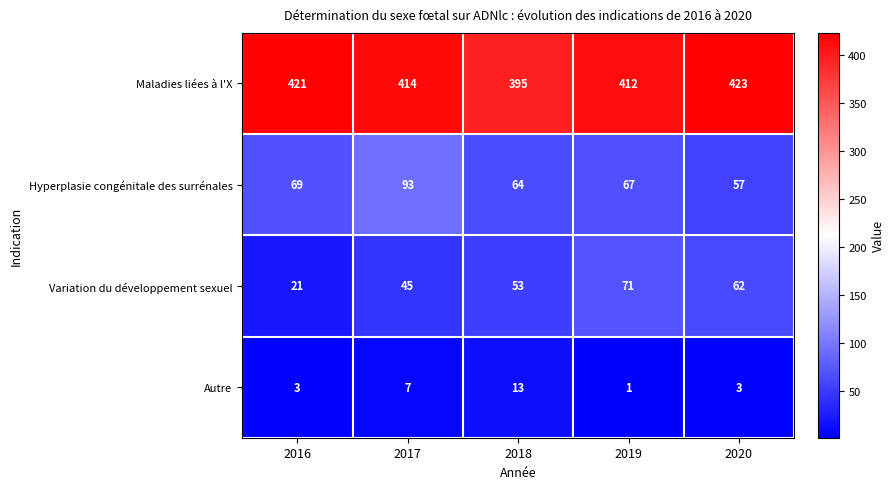

What is the maximum value shown in the chart?

423